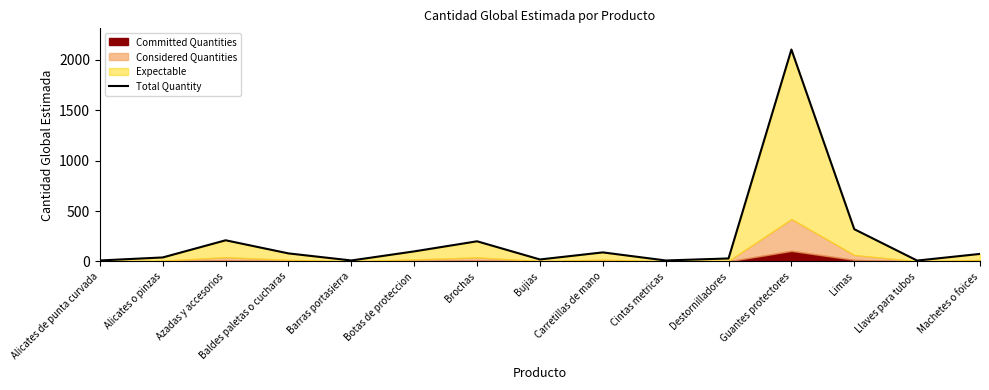

Approximately how many times larger is the value at Limas compared to Baldes paletas o cucharas?

4.0